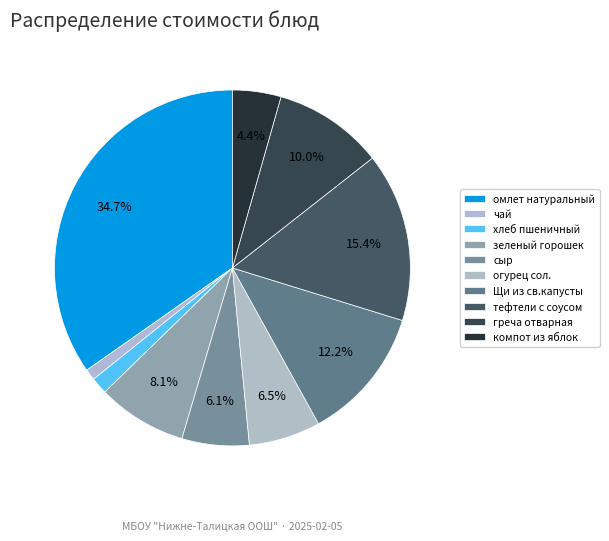

To the nearest percent, what portion does греча отварная represent?

10%